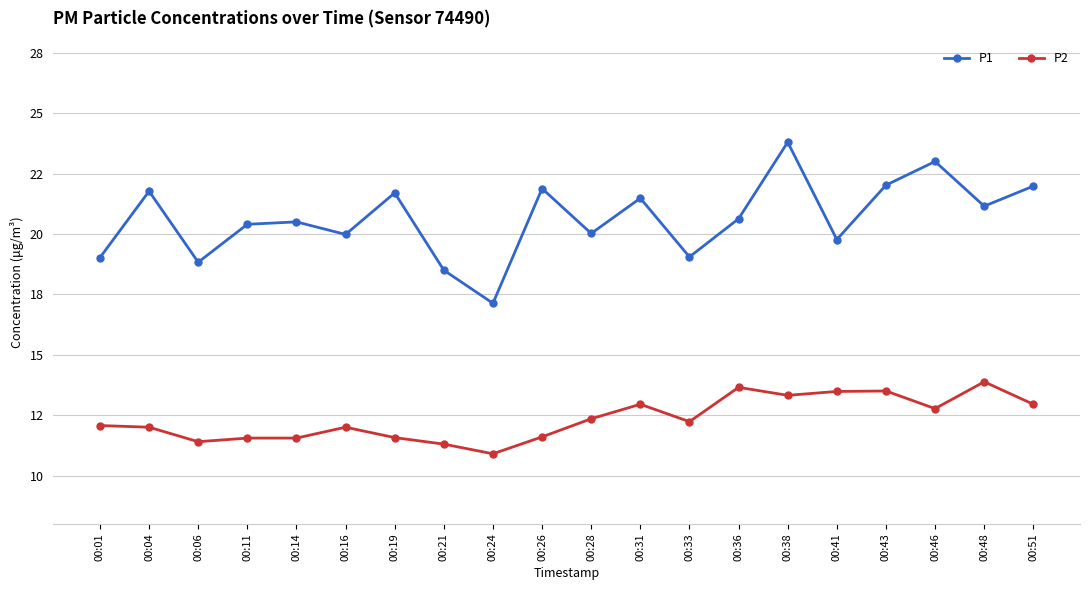

What is the difference between the maximum and minimum values in the P1 series?

6.7